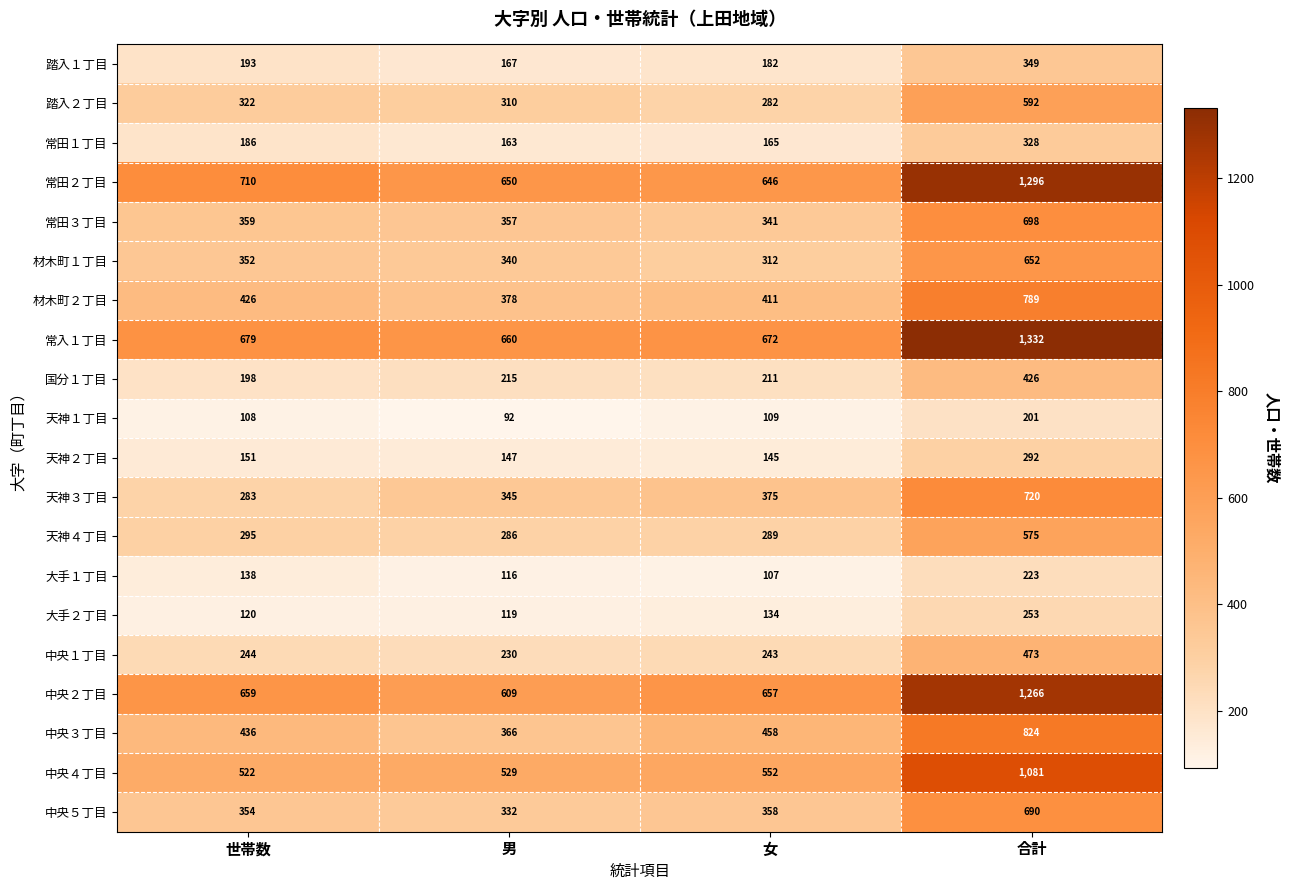

What is the sum of the 大手２丁目 values at 合計 and 男?

372